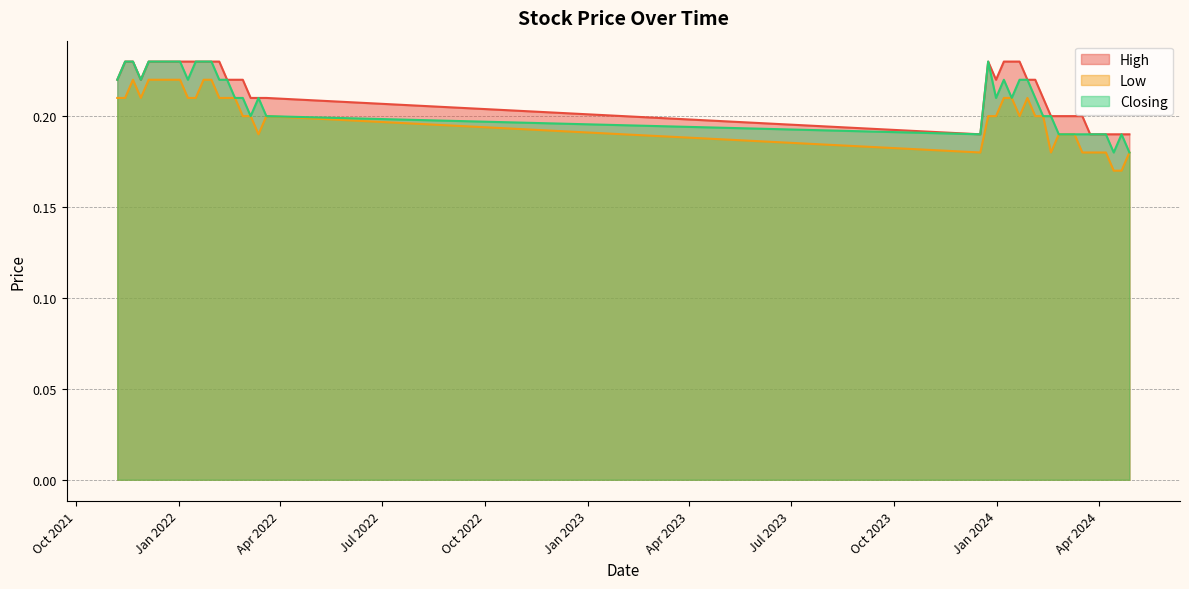

True or false: Low and High cross at least once.

False